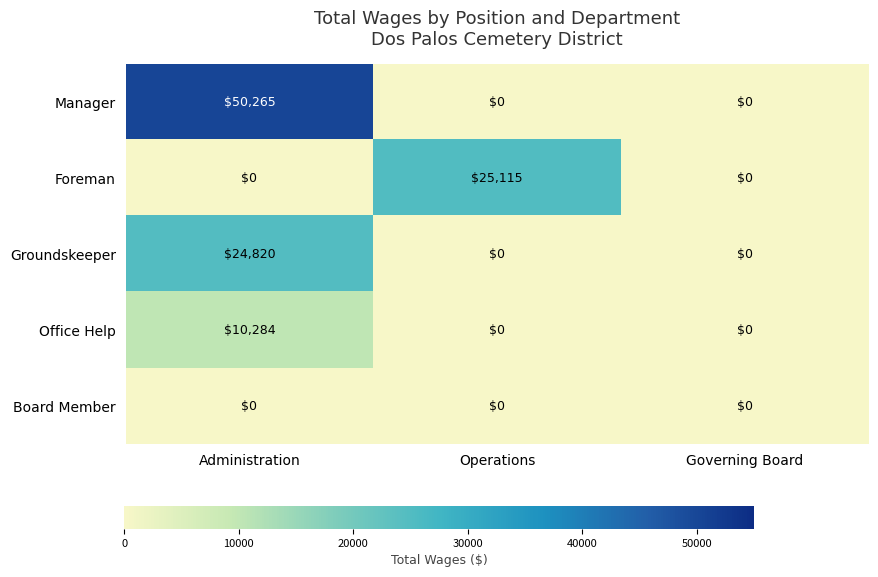

What is the total value across all series at Operations?

25115